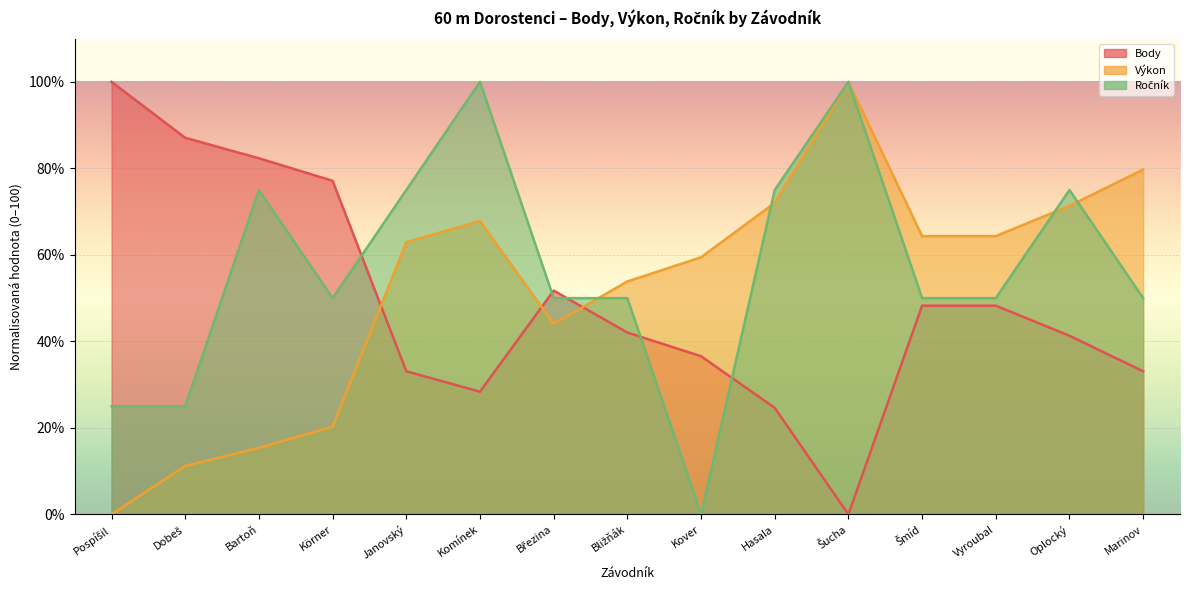

Which category has the lowest value in the Výkon series?

Pospíšil